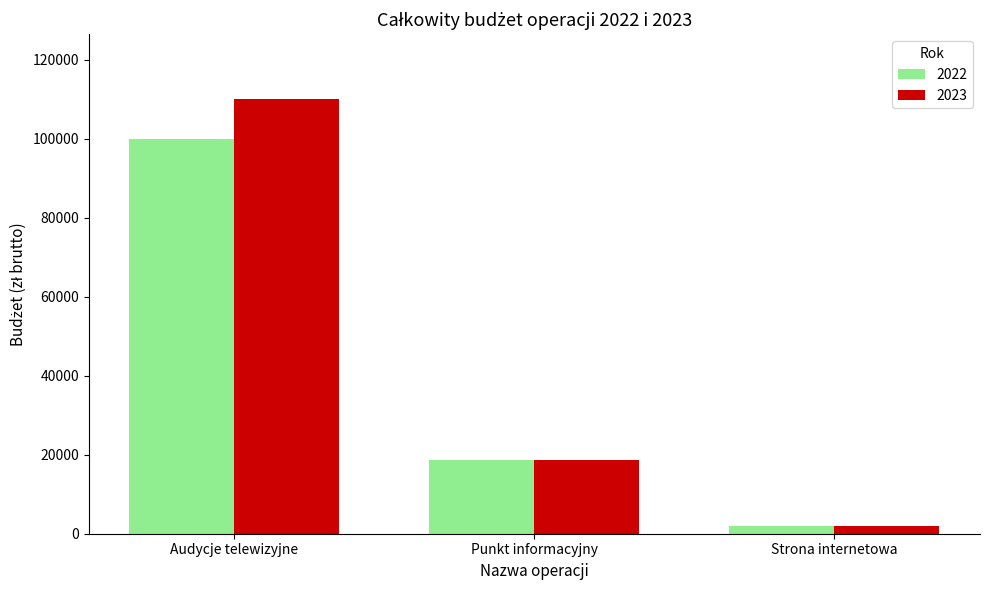

What is the average value of the 2022 series?

40199.6